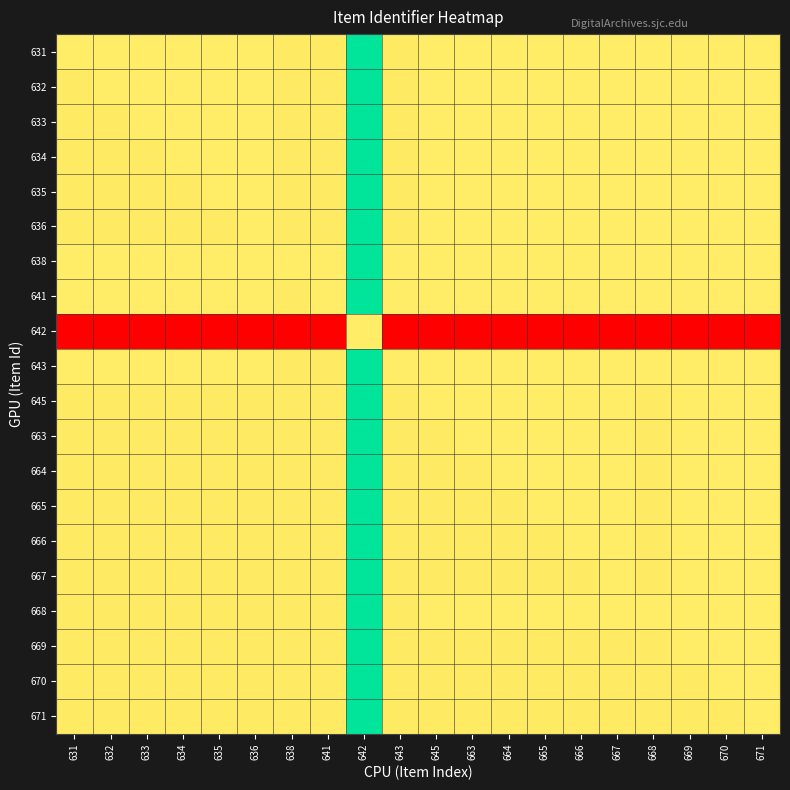

What is the difference between the highest and lowest values at 671?

0.5